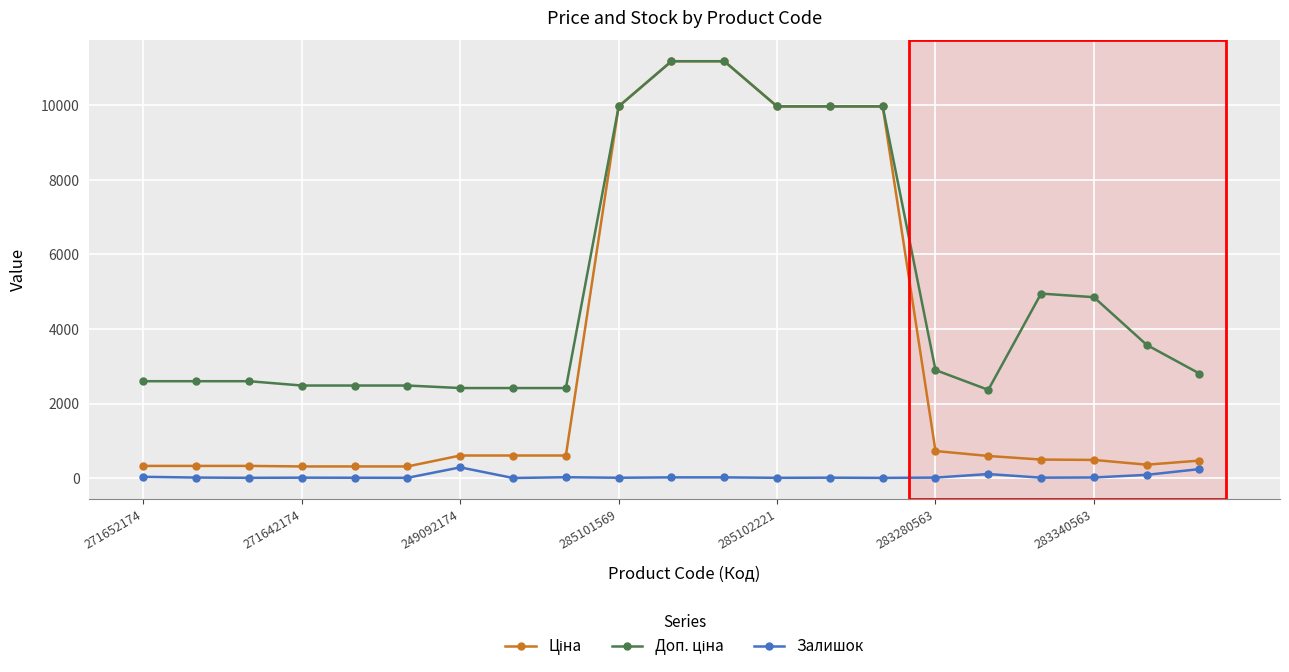

What is the maximum value shown in the chart?

11188.2